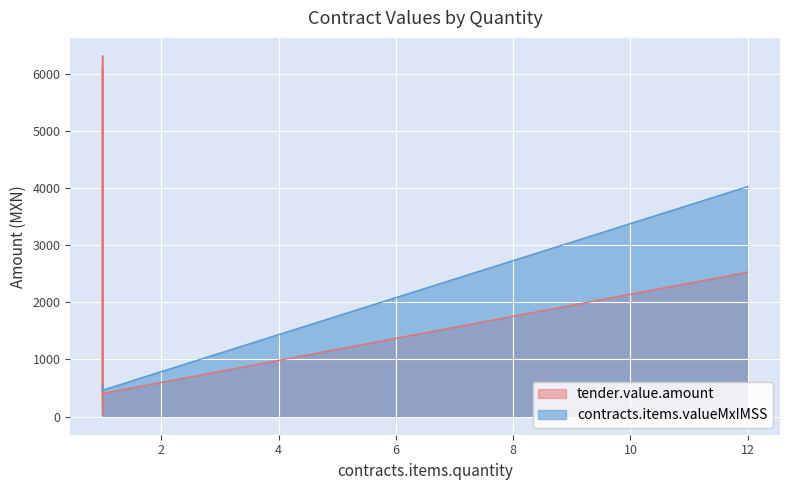

How many values in the tender.value.amount series are below 957?

3